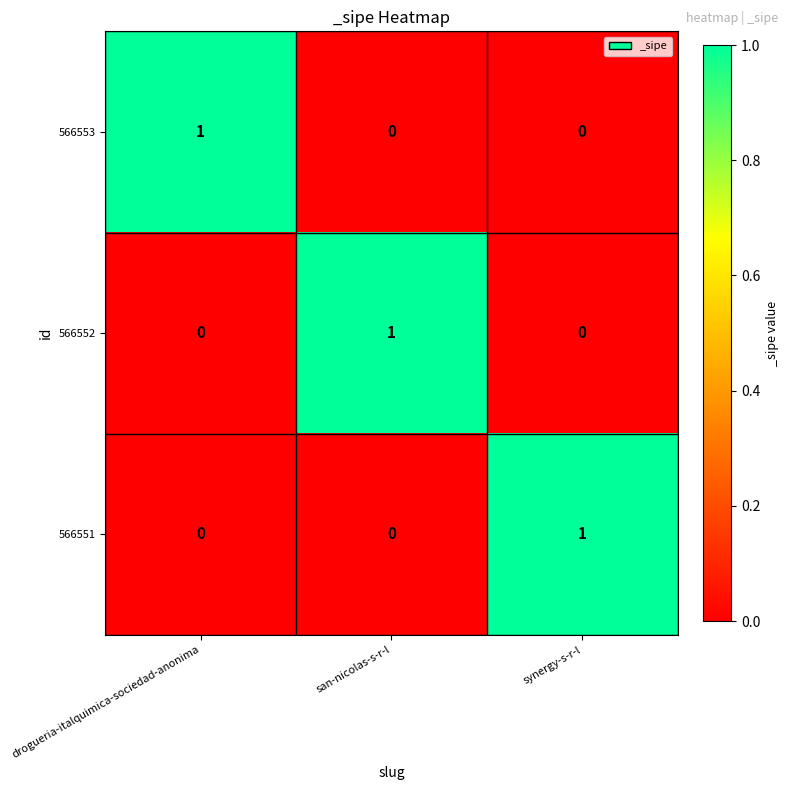

How many data points does each series have?

3